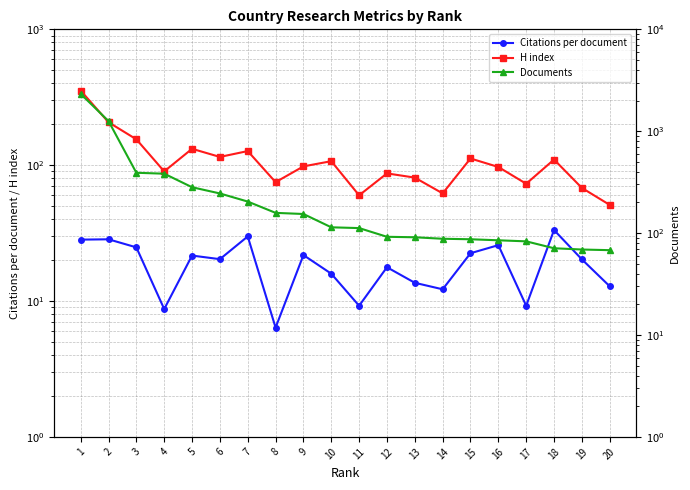

Reading left to right, transcribe all the data shown in this chart.

Citations per document: 1=28.3	2=28.5	3=24.8	4=8.7	5=21.6	6=20.3	7=29.9	8=6.4	9=21.8	10=15.9	11=9.2	12=17.7	13=13.6	14=12.2	15=22.5	16=25.8	17=9.2	18=33.3	19=20.3	20=12.8
H index: 1=354.0	2=207.0	3=155.0	4=90.0	5=132.0	6=115.0	7=127.0	8=75.0	9=98.0	10=107.0	11=60.0	12=87.0	13=81.0	14=62.0	15=112.0	16=97.0	17=73.0	18=110.0	19=68.0	20=51.0
Documents: 1=2325.0	2=1258.0	3=391.0	4=383.0	5=282.0	6=245.0	7=204.0	8=158.0	9=154.0	10=114.0	11=112.0	12=92.0	13=91.0	14=88.0	15=87.0	16=85.0	17=83.0	18=71.0	19=69.0	20=68.0